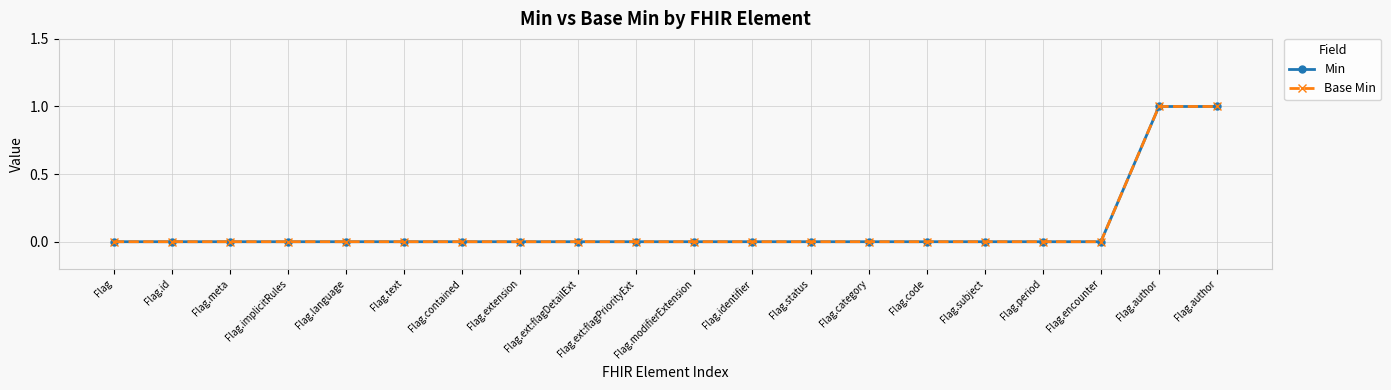

Count the Base Min values in the range 0 to 1.

20